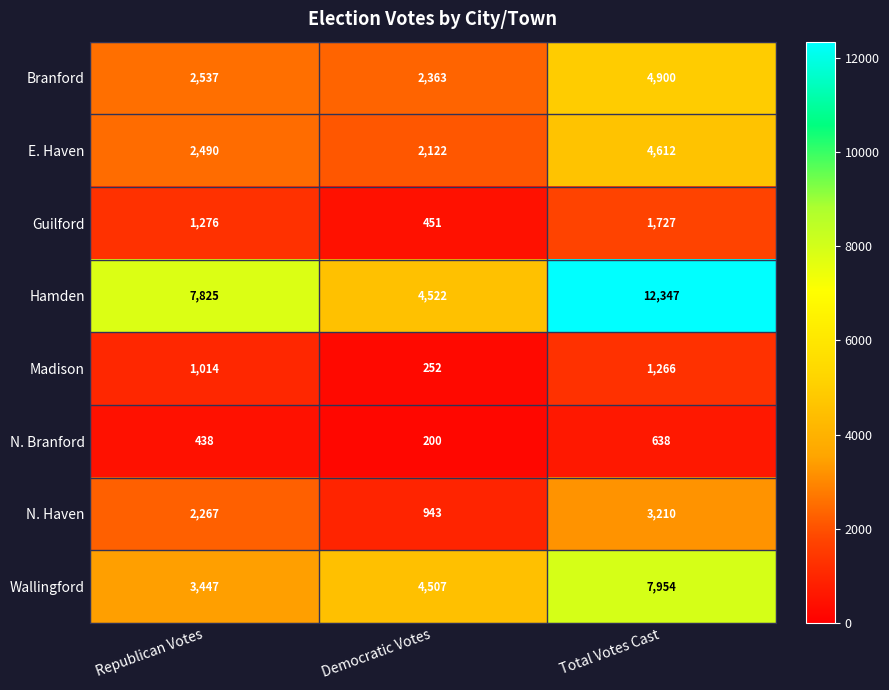

Count the E. Haven values in the range 2122 to 4612.

3